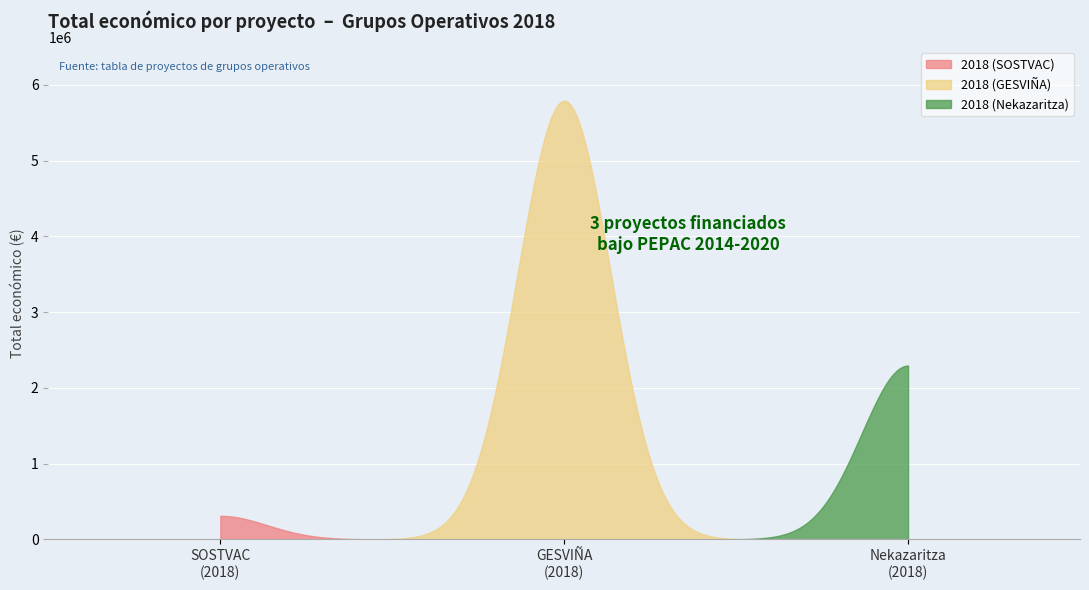

What position from the right is 2018 (SOSTVAC)?

3